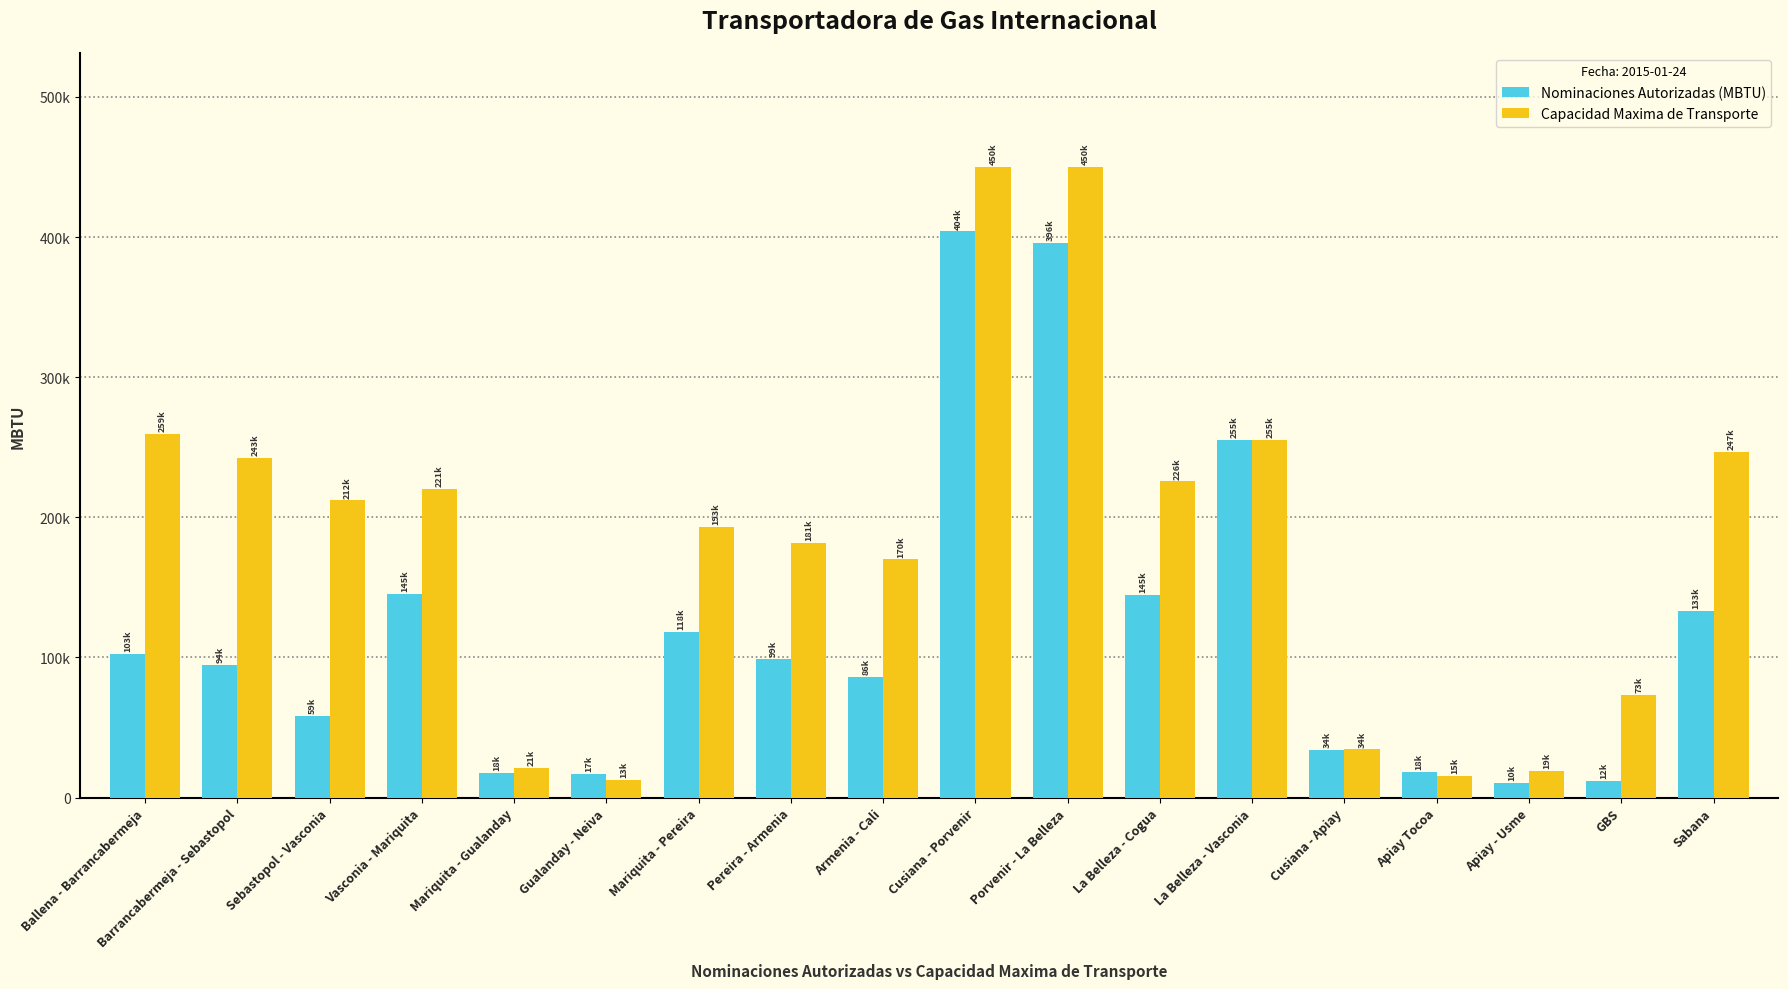

Which series has the widest spread of values?

Capacidad Maxima de Transporte